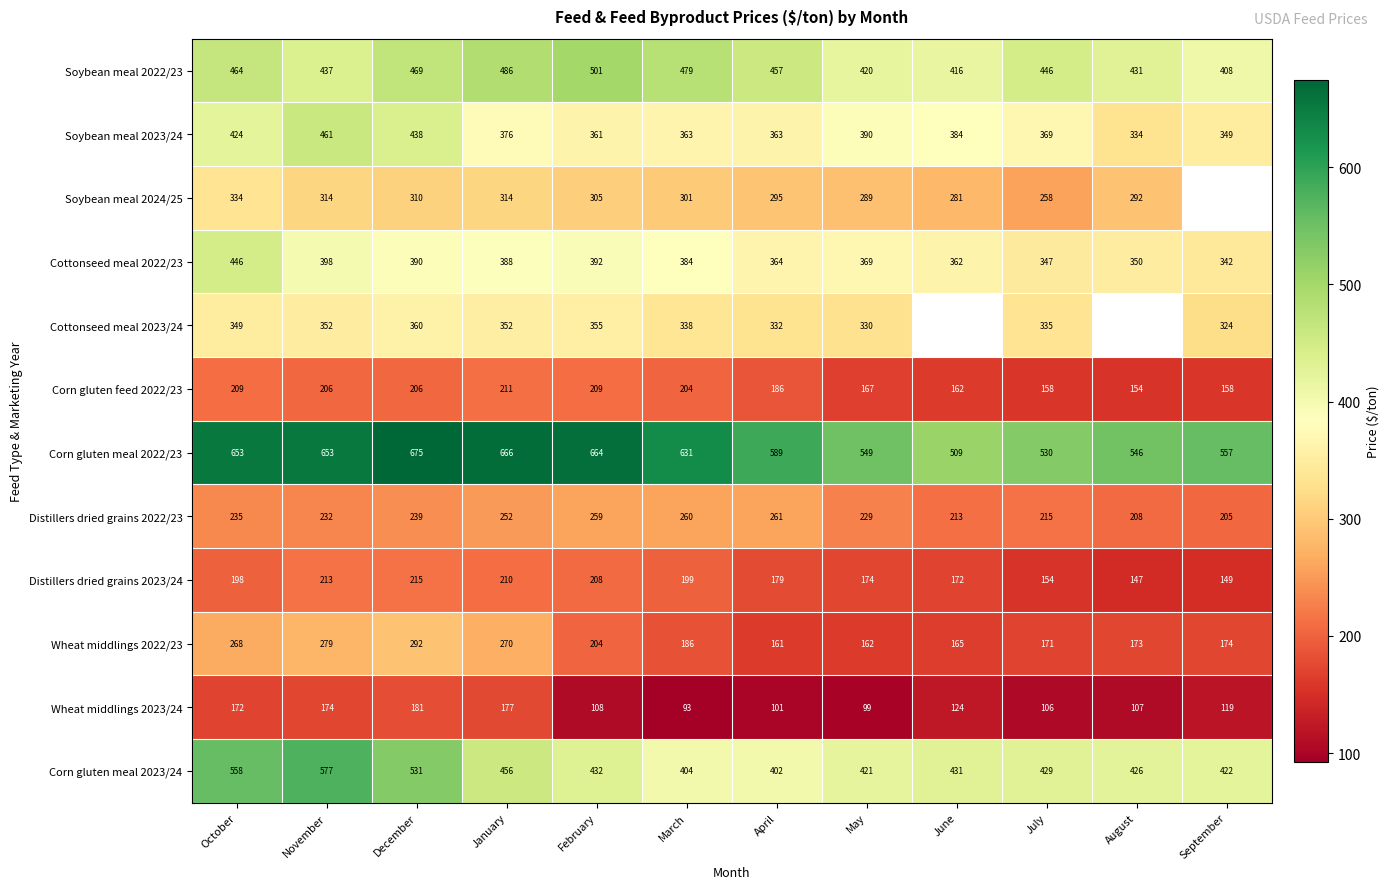

What is the difference between the highest and lowest values at October?

481.0